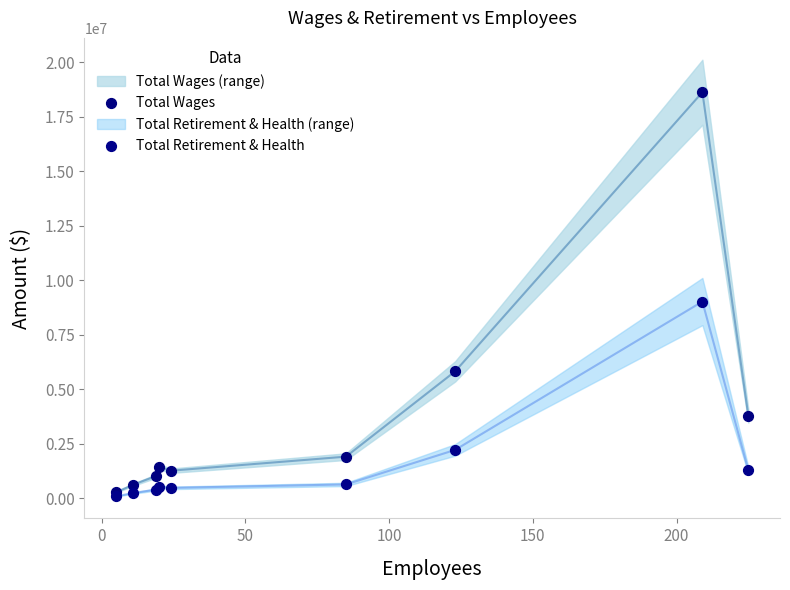

Which series has the widest spread of Y values?

Total Wages